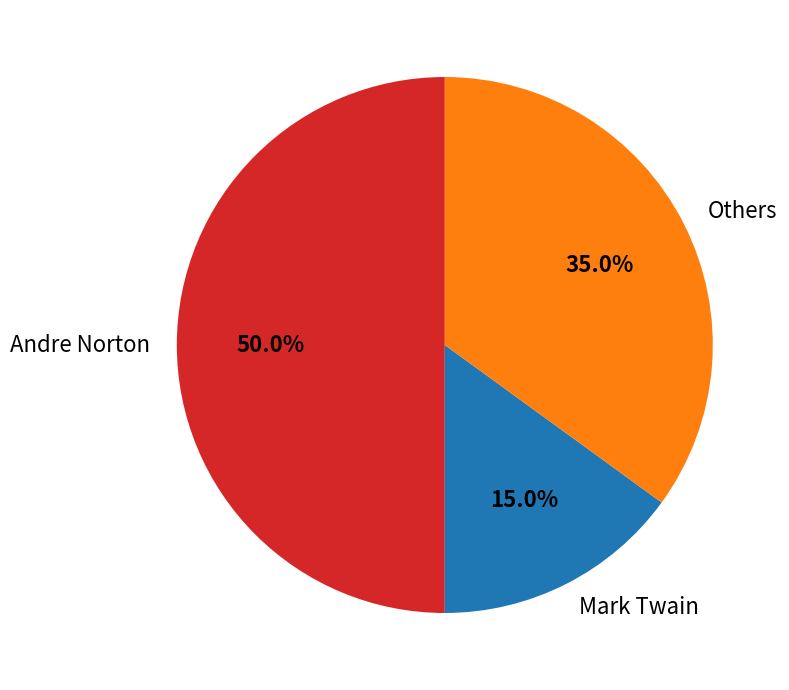

Rank the categories by value from lowest to highest.

Mark Twain, Others, Andre Norton